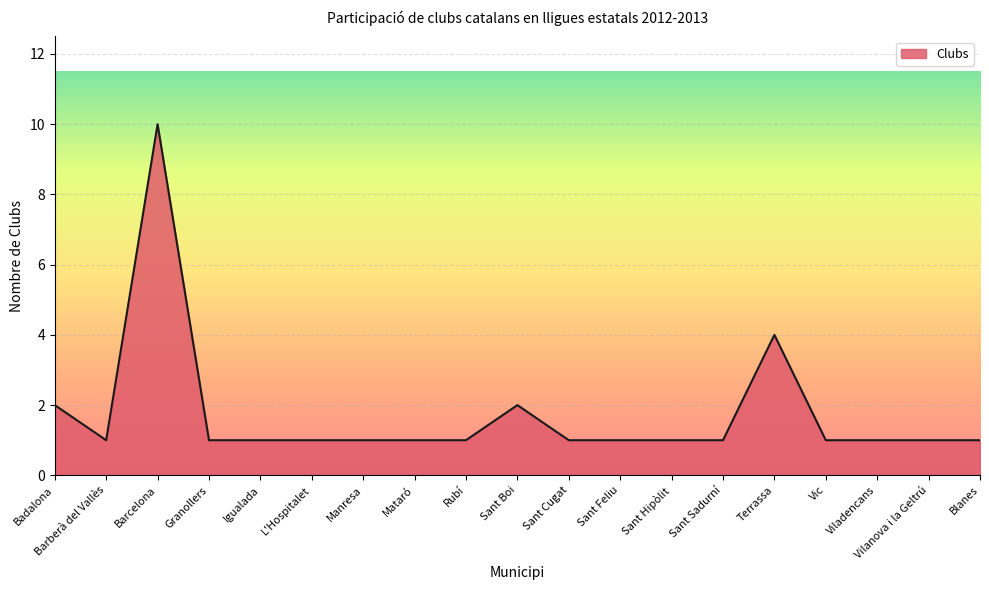

What is the difference between the maximum and minimum values?

9